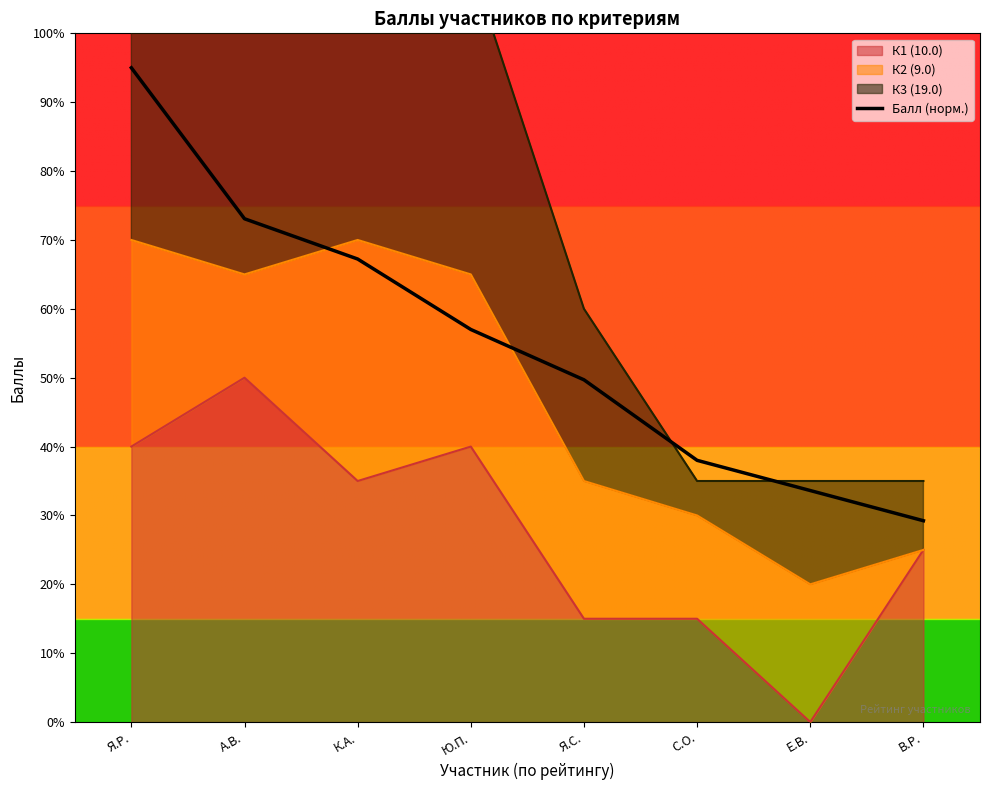

Reading left to right, what are all the values shown in this chart?

19.0	14.6	13.4	11.4	9.9	7.6	6.7	5.8